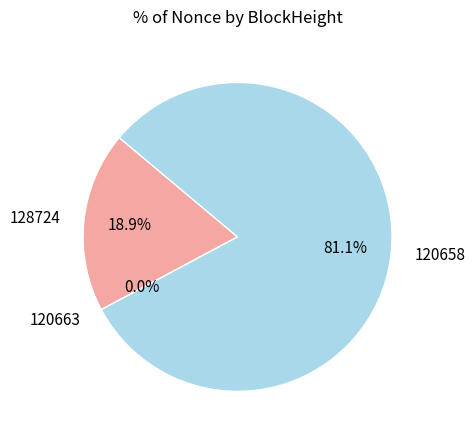

Which slice represents more than half of the pie?

120658